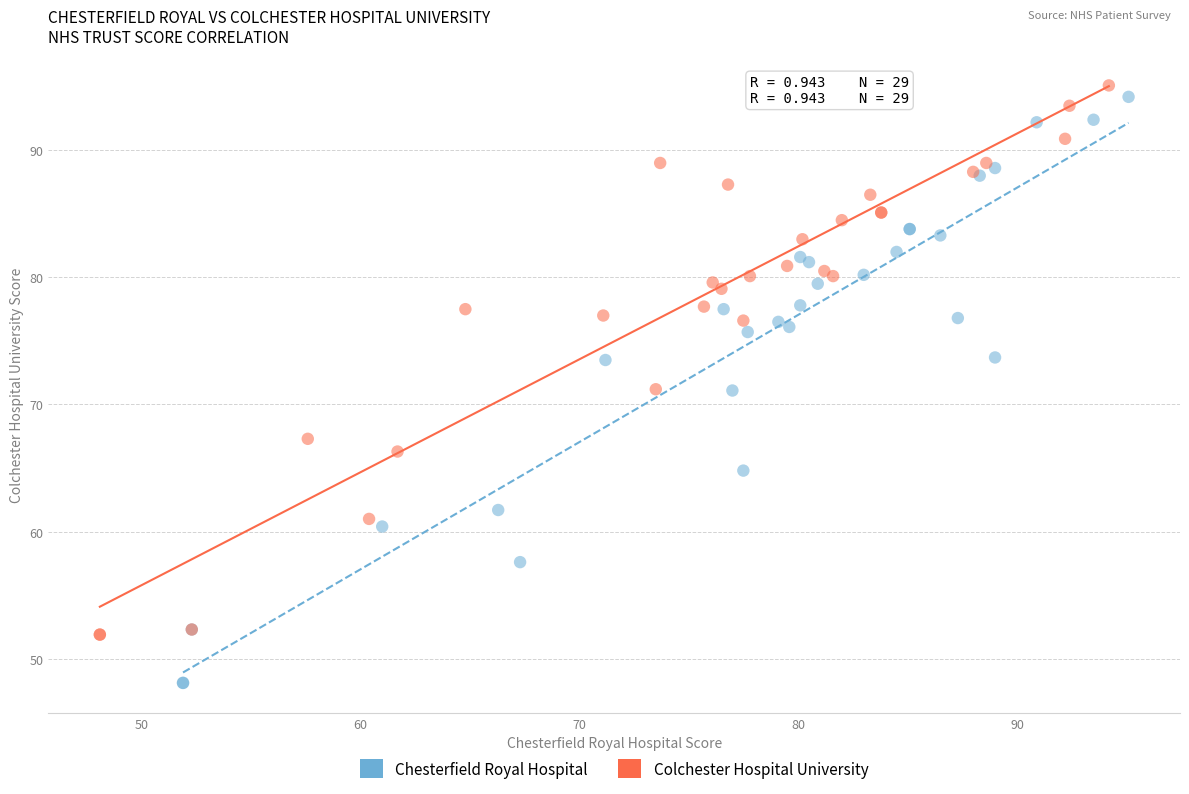

Which series has the widest spread of Y values?

Chesterfield Royal Hospital